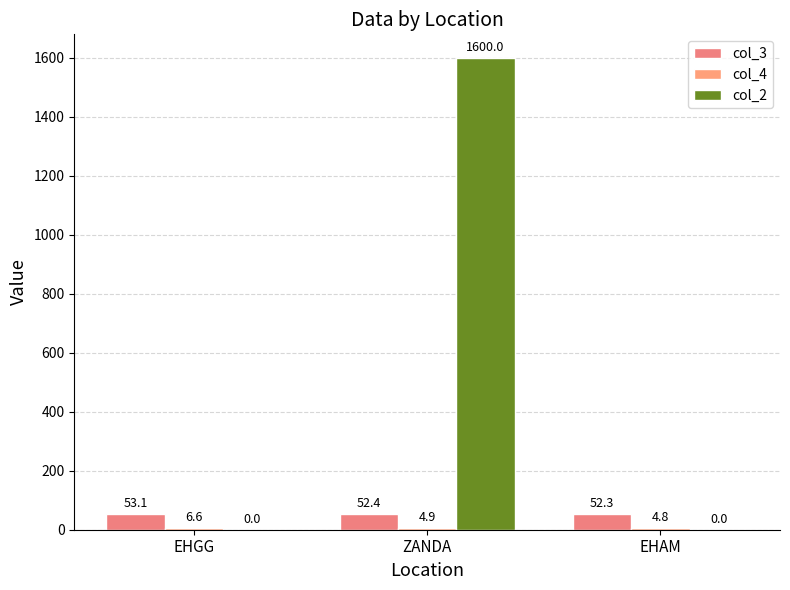

What is the average value of the col_2 series?

533.3